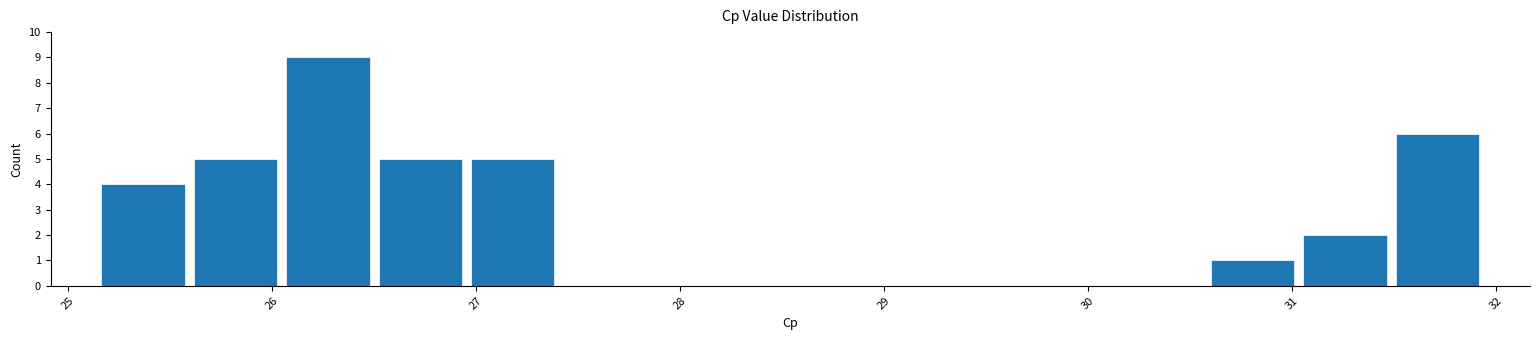

Reading left to right, list every bar in this chart as the range it spans on the x-axis followed by its height. Neither the bar edges nor the heights are printed on the chart, so give them approximately, as read against the axes.

25.1 to 25.6: 4
25.6 to 26.0: 5
26.0 to 26.5: 9
26.5 to 27.0: 5
27.0 to 27.4: 5
27.4 to 27.9: 0
27.9 to 28.3: 0
28.3 to 28.8: 0
28.8 to 29.2: 0
29.2 to 29.7: 0
29.7 to 30.1: 0
30.1 to 30.6: 0
30.6 to 31.0: 1
31.0 to 31.5: 2
31.5 to 31.9: 6